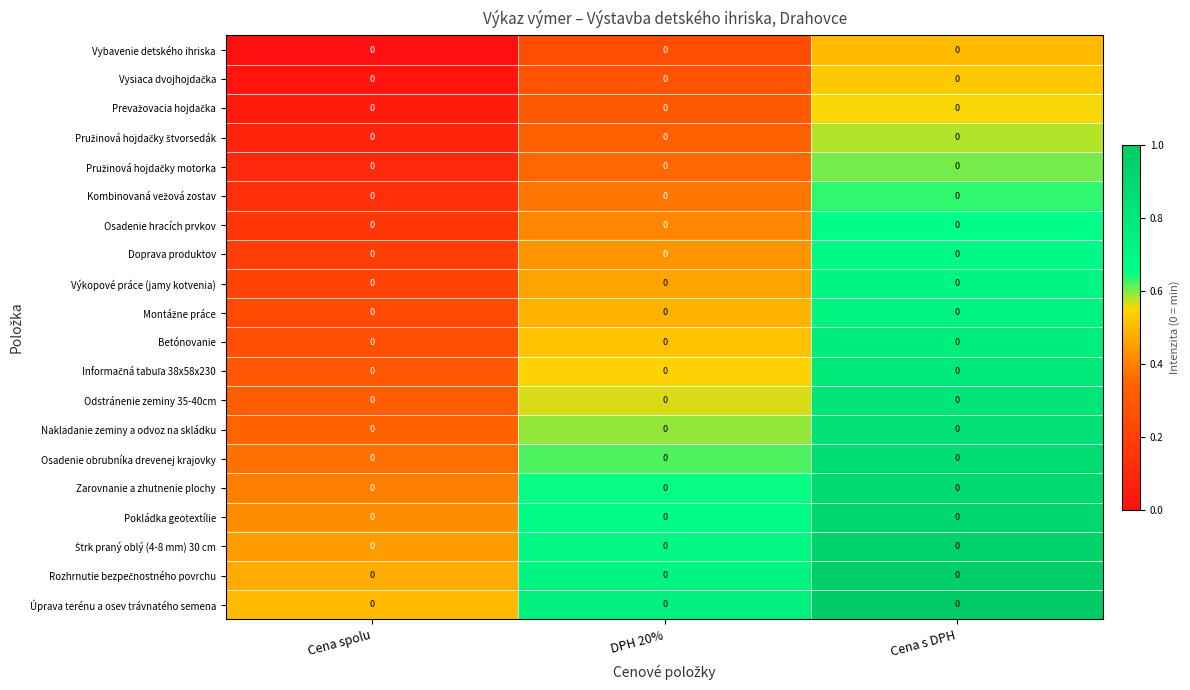

Which category has the highest value across all series?

Cena s DPH